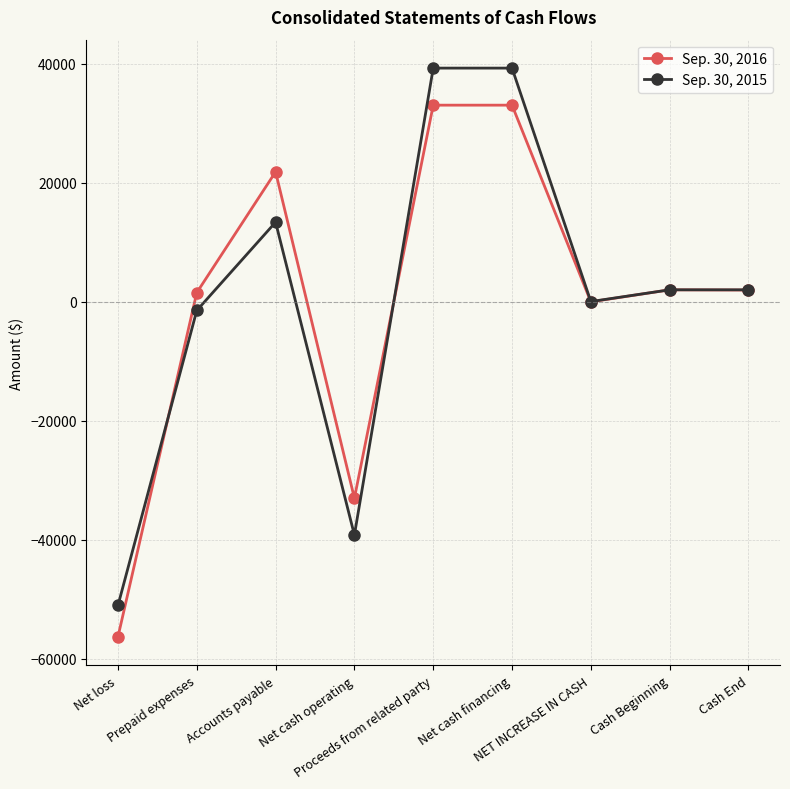

Is the value of Sep. 30, 2016 at Cash End greater than the value of Sep. 30, 2015 at Accounts payable?

No